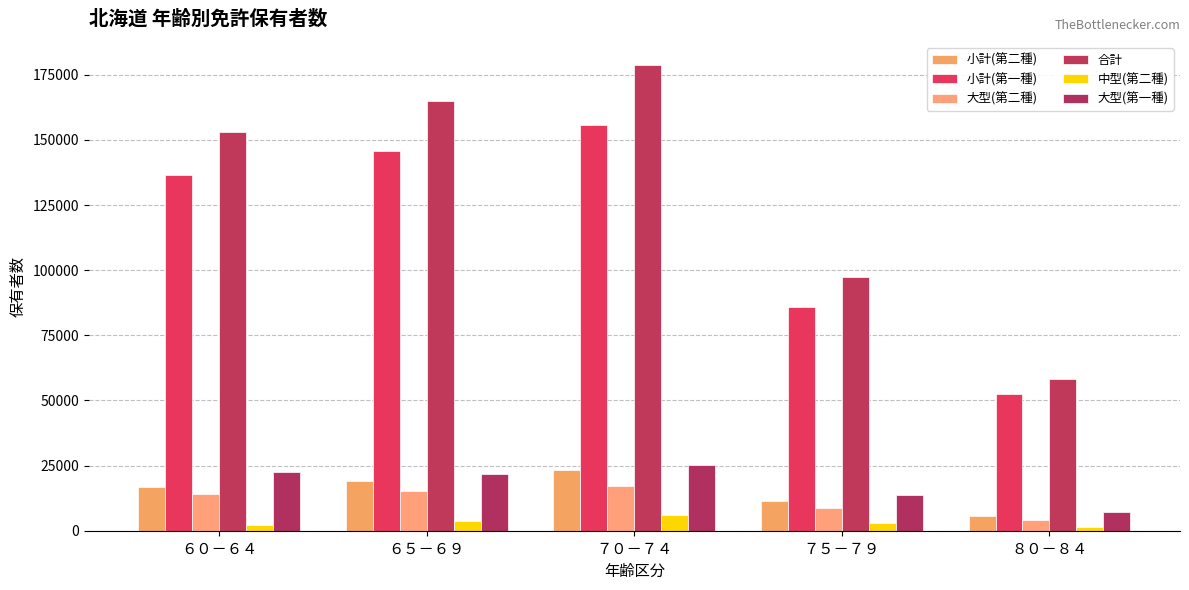

What is the difference between the maximum and minimum values in the 大型(第一種) series?

18057